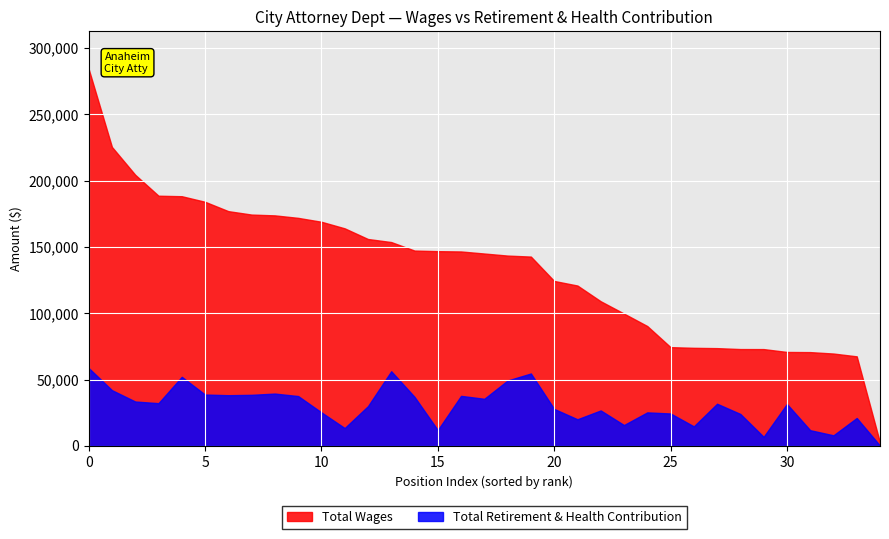

Which category has the lowest value in the total_wages series?

34